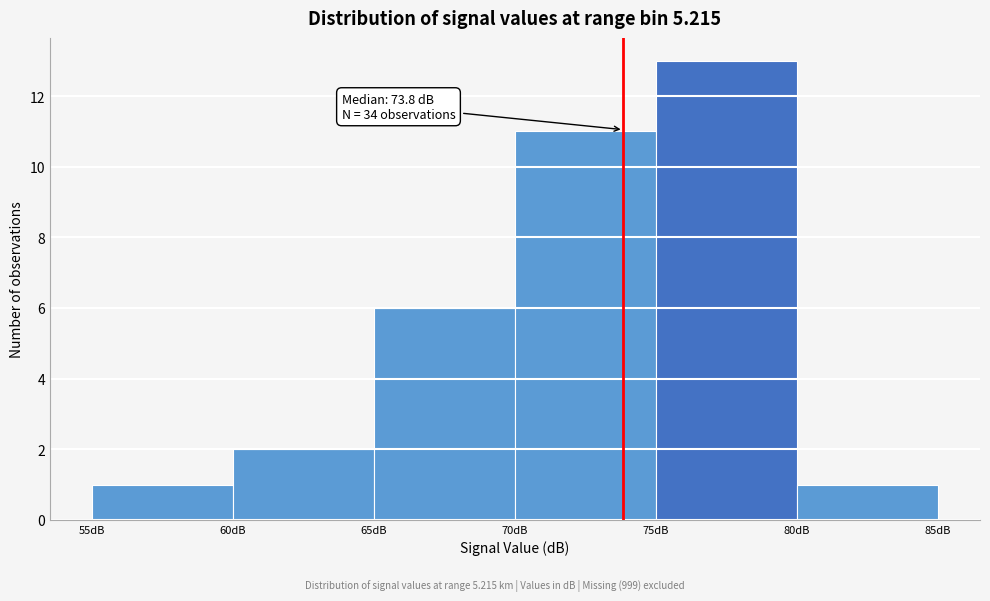

Which range on the x-axis has the tallest bar?

75 to 80